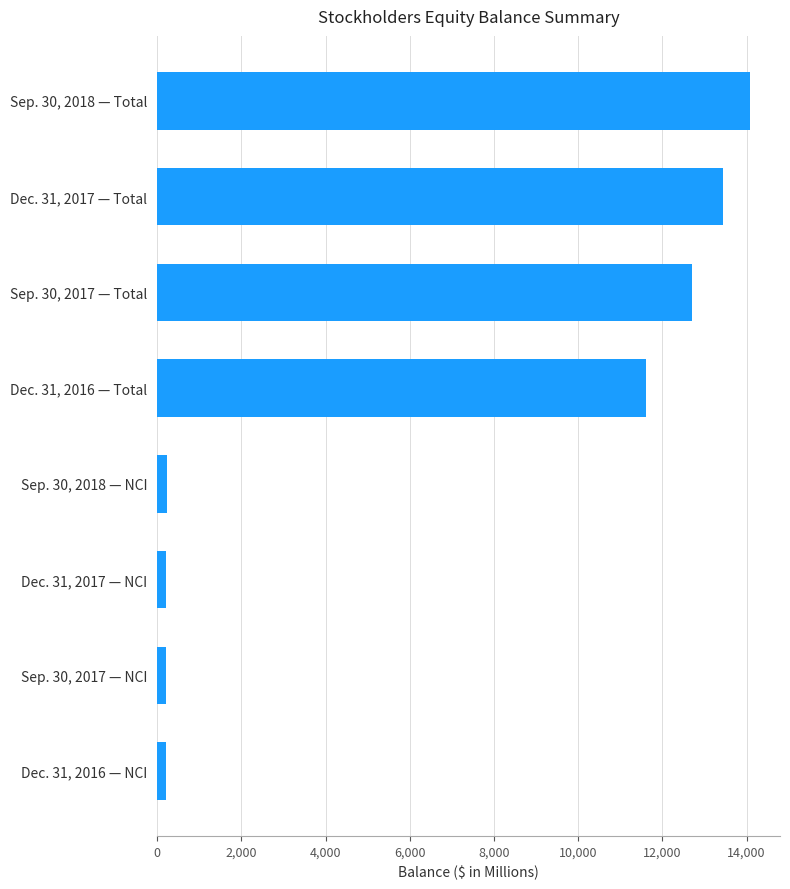

List the labels in order of value, largest first.

Sep. 30, 2018 — Total, Dec. 31, 2017 — Total, Sep. 30, 2017 — Total, Dec. 31, 2016 — Total, Sep. 30, 2018 — NCI, Dec. 31, 2017 — NCI, Sep. 30, 2017 — NCI, Dec. 31, 2016 — NCI